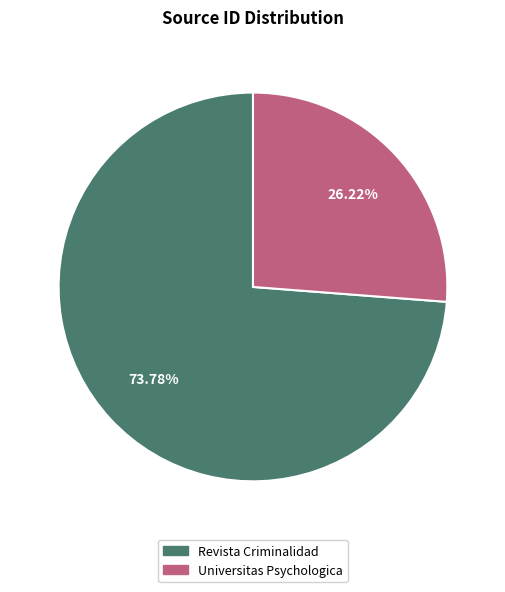

Between Revista Criminalidad and Universitas Psychologica, which is larger?

Revista Criminalidad